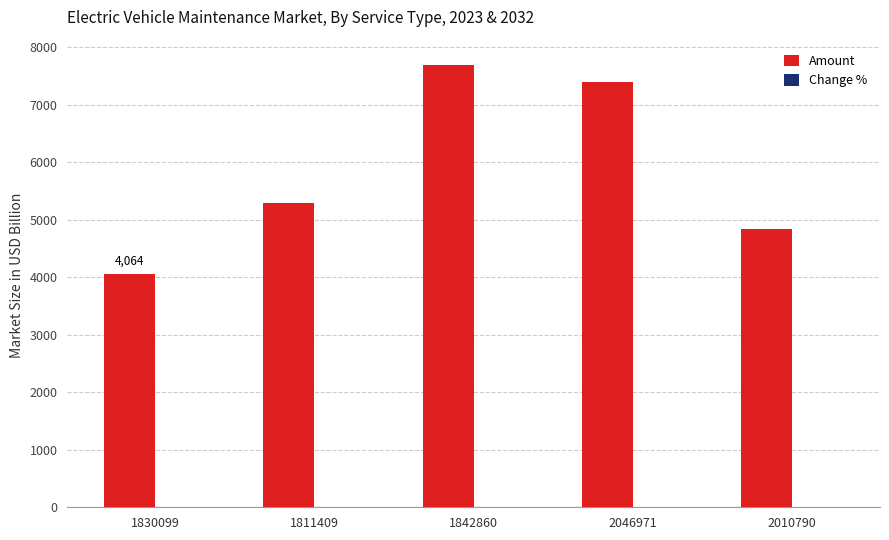

Where is Amount nearest to the value 5882?

1811409